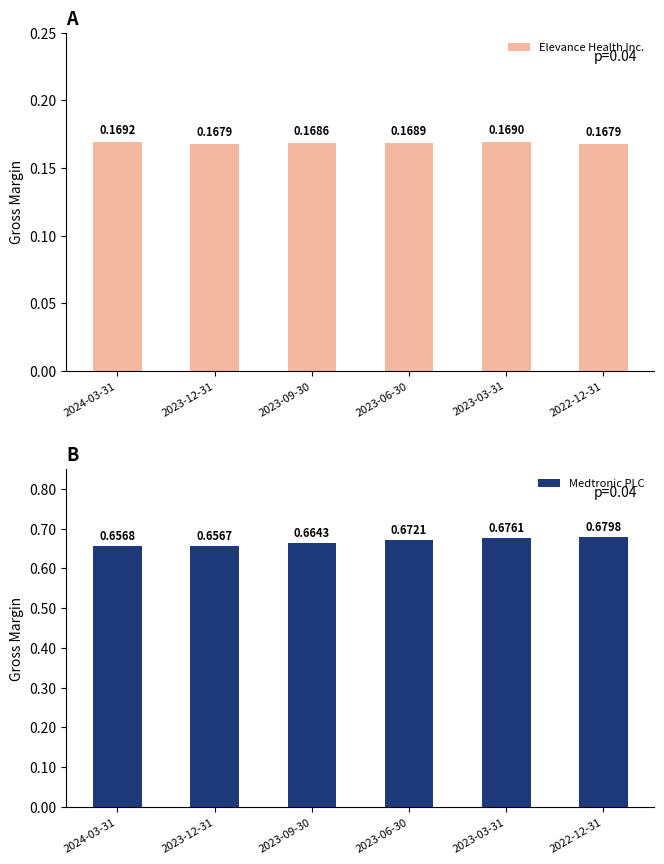

Which category has the highest value across all series?

2022-12-31